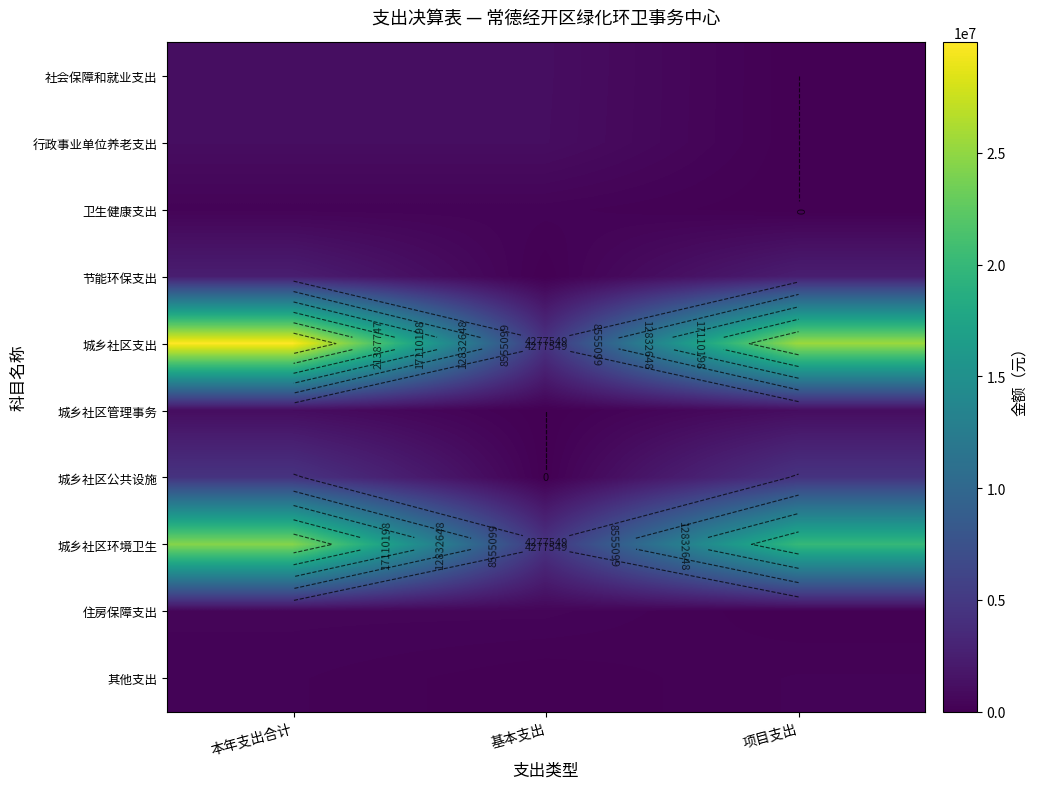

Which category has the lowest value in the 行政事业单位养老支出 series?

项目支出